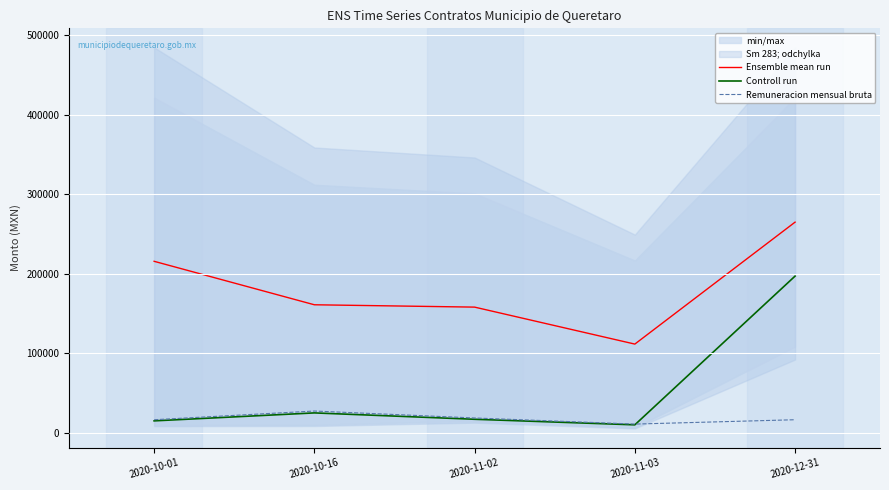

In Controll run, how many points are higher than both neighbors (excluding endpoints)?

1